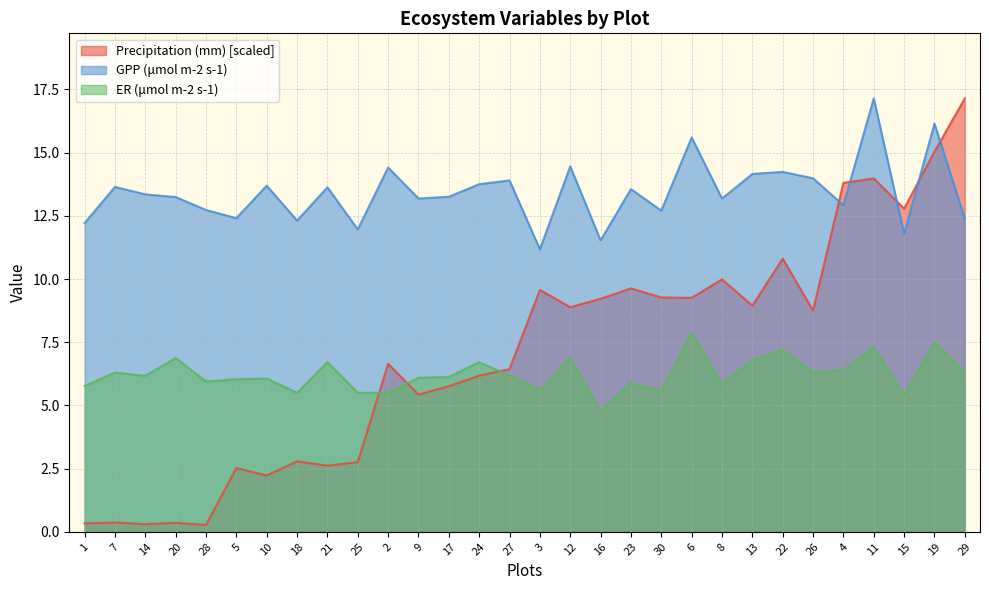

What is the total value across all series at 19?

38.7